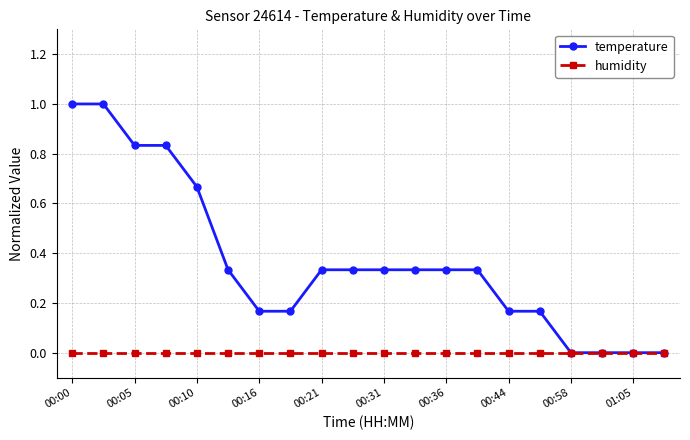

What is the value of the temperature point at the 1st from the left?

1.0